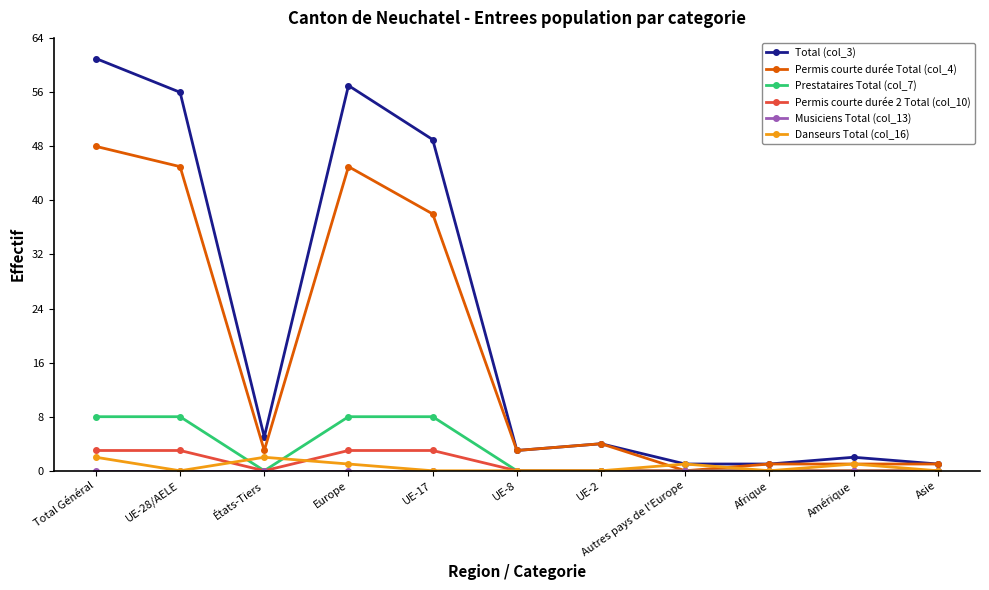

What is the maximum value for Total (col_3)?

61